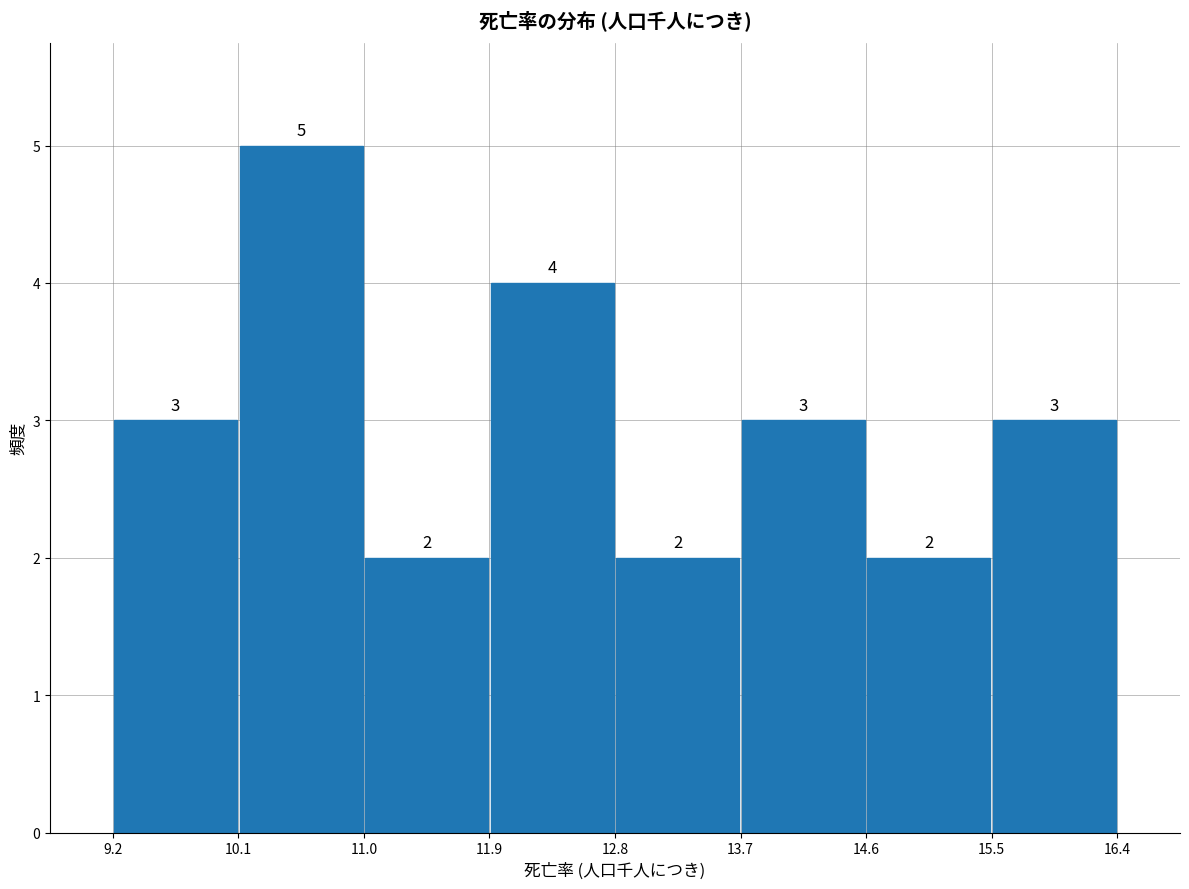

Reading left to right, transcribe this chart: for each bar, give the range it covers on the x-axis and its height.

9.2 to 10.1: 3
10.1 to 11.0: 5
11.0 to 11.9: 2
11.9 to 12.8: 4
12.8 to 13.7: 2
13.7 to 14.6: 3
14.6 to 15.5: 2
15.5 to 16.4: 3